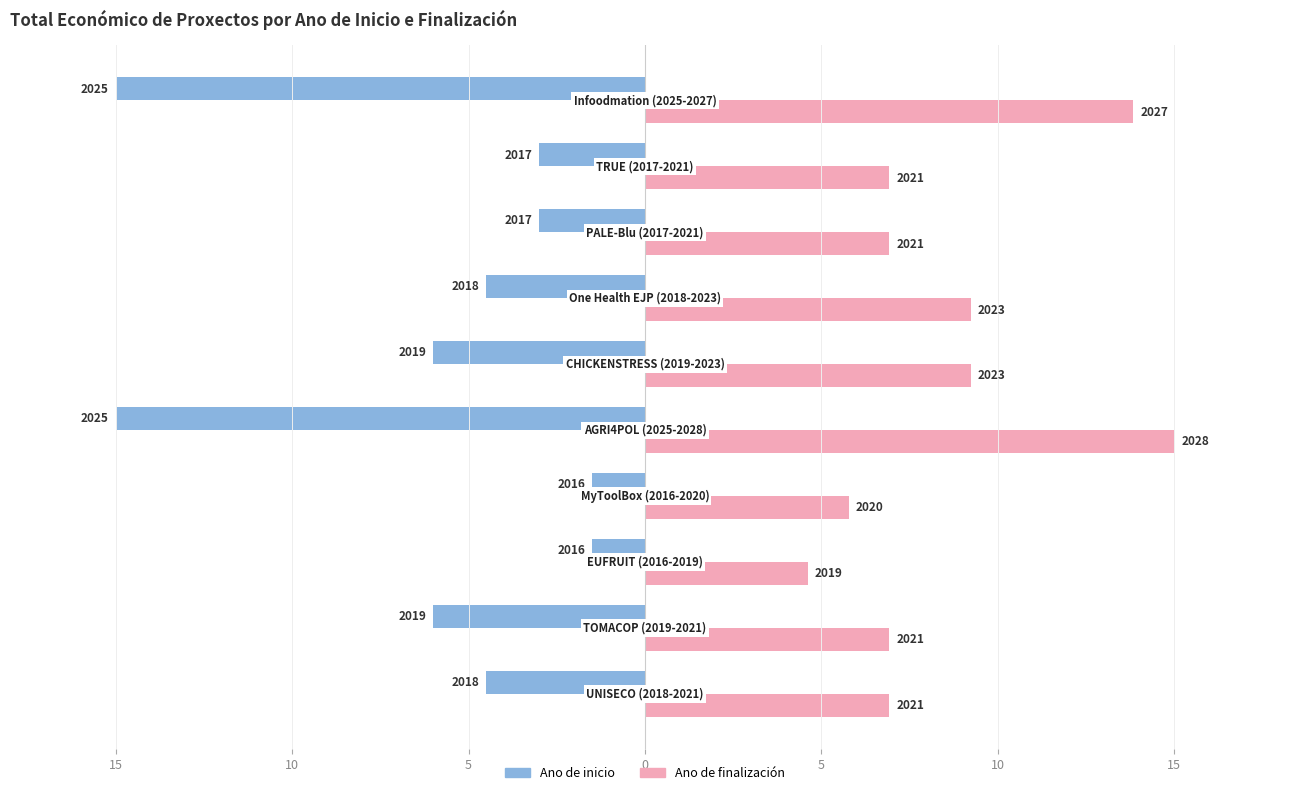

Which series has the largest total across all categories?

Ano de finalización